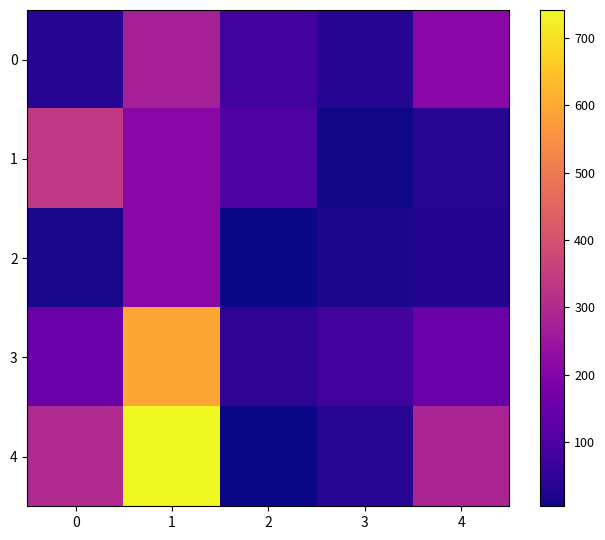

Between 0 and 4, which series saw the biggest shift?

1